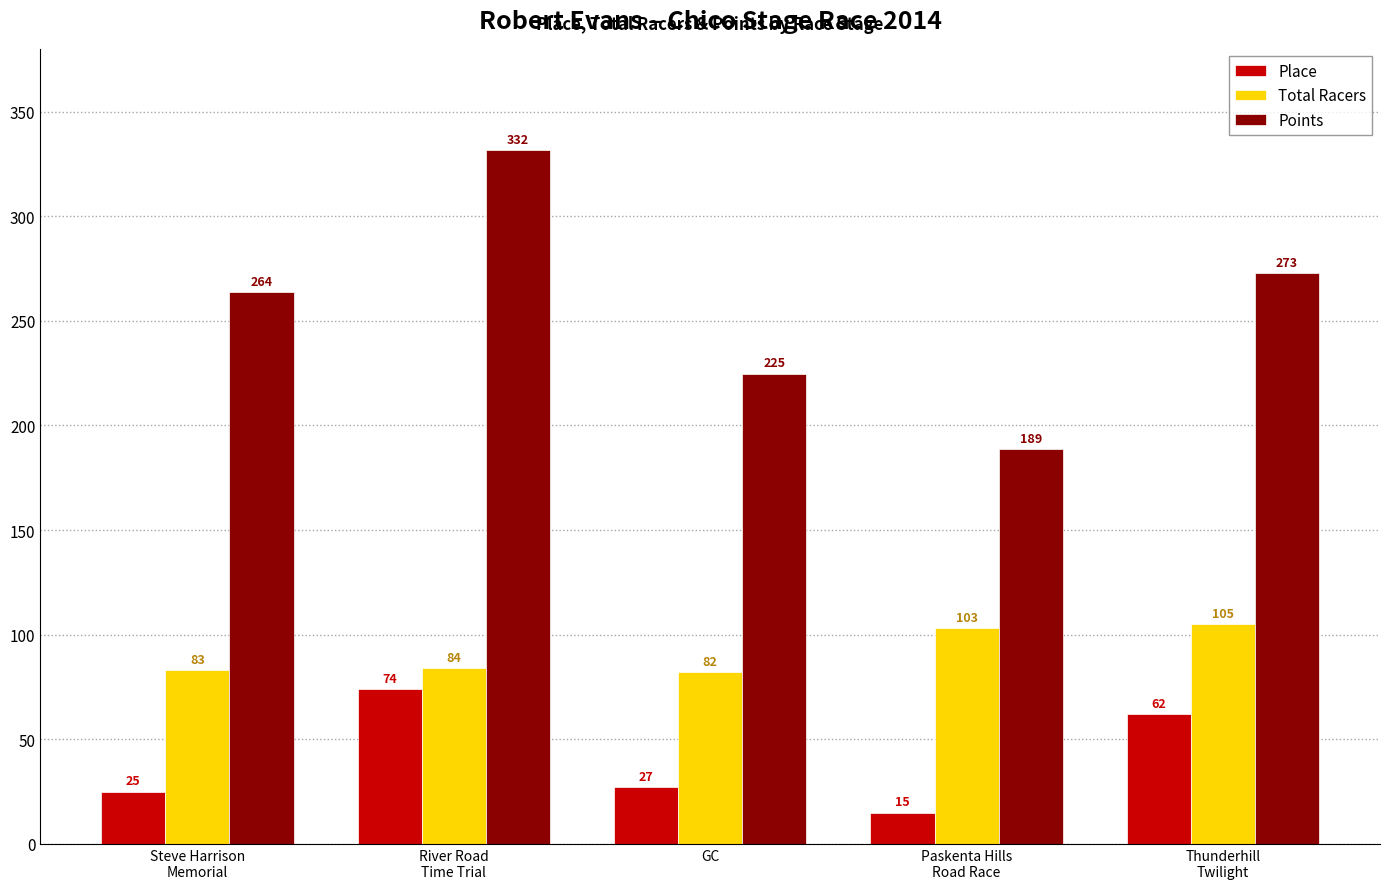

What is the difference between the Points values at Paskenta Hills
Road Race and Steve Harrison
Memorial?

75.2